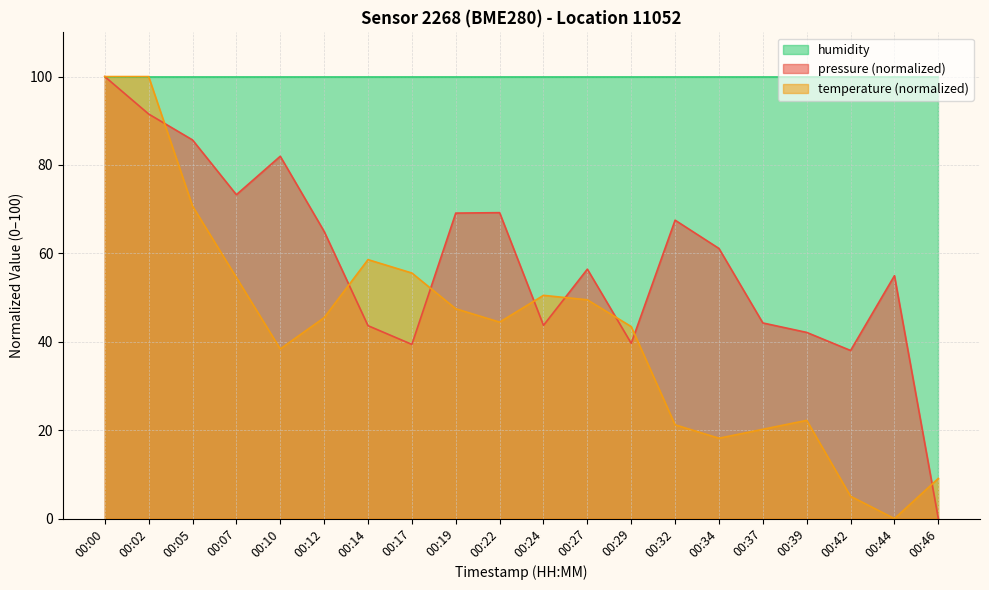

How many lines are shown in the chart?

3